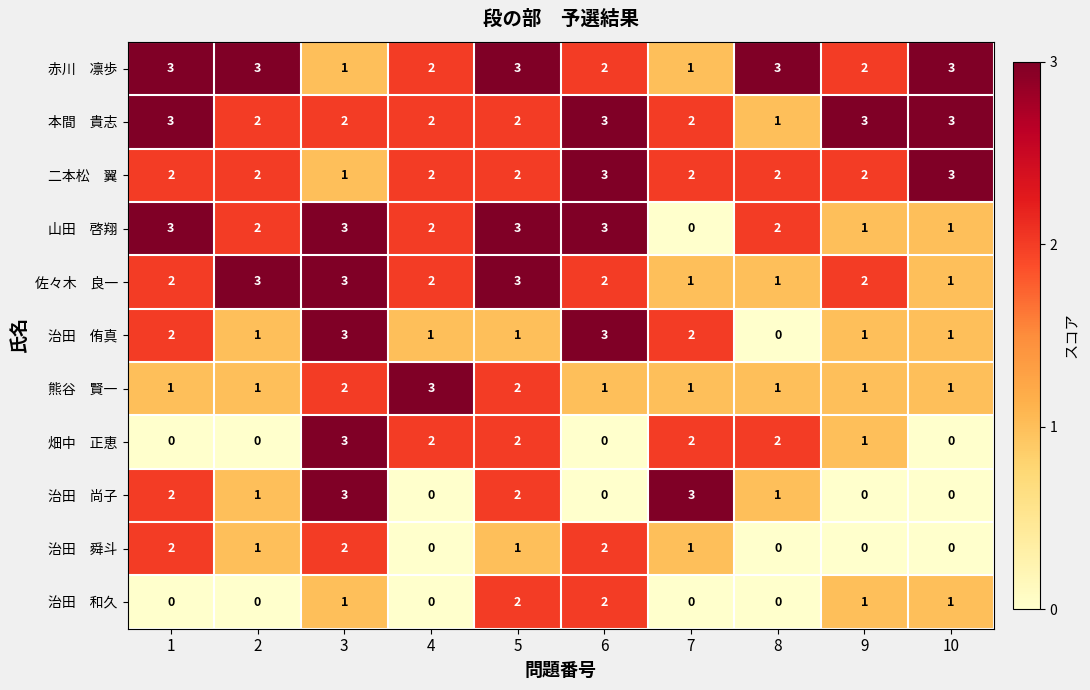

What is the spread (max minus min) of values at 1?

3